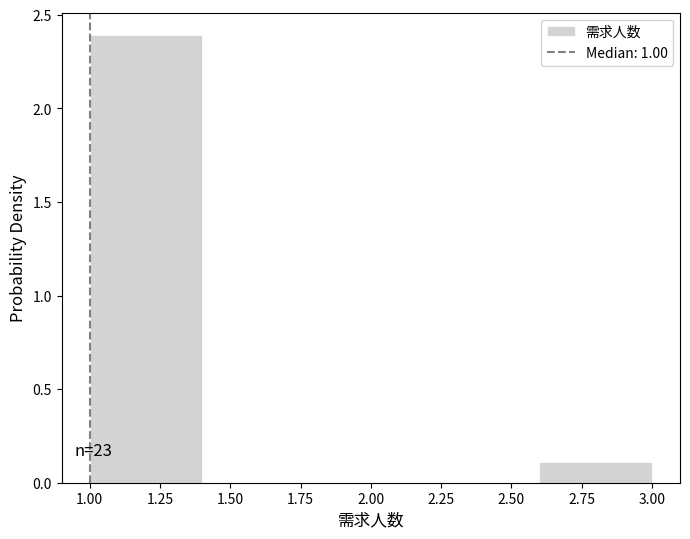

Which range on the x-axis has the tallest bar?

1.0 to 1.4